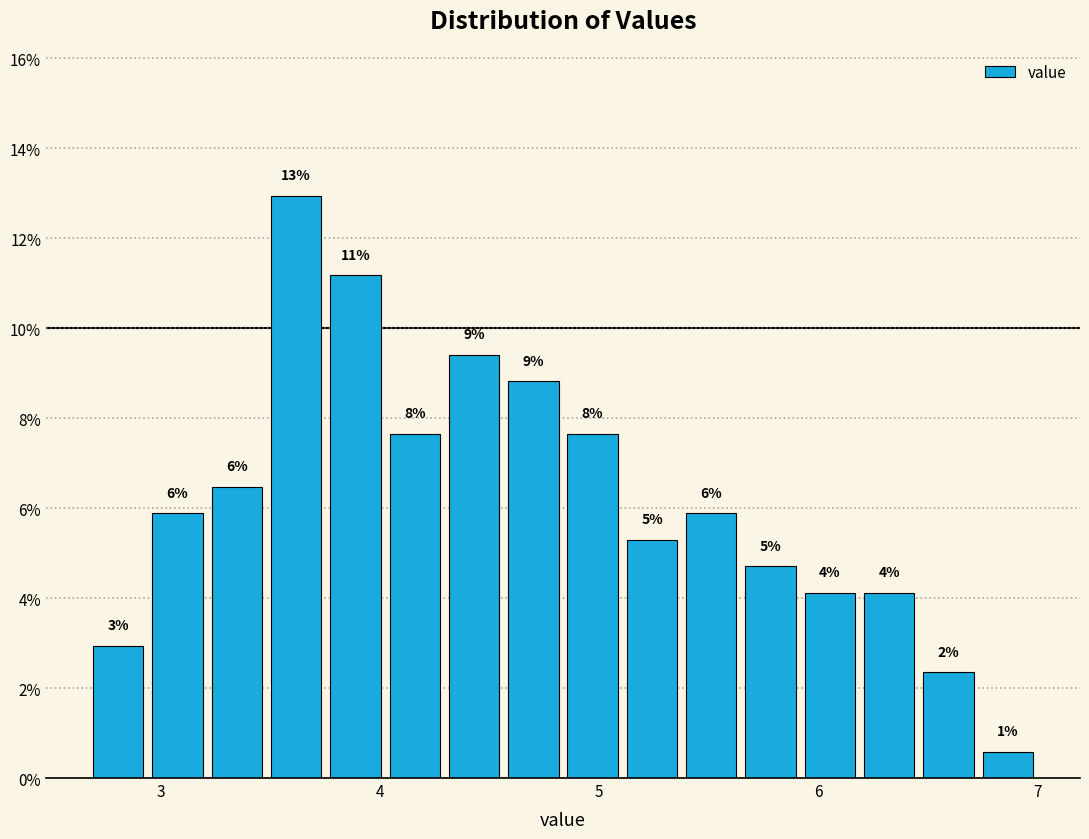

Around what value on the x-axis is the tallest bar? Give the approximate position of its centre, as read against the axis.

3.6